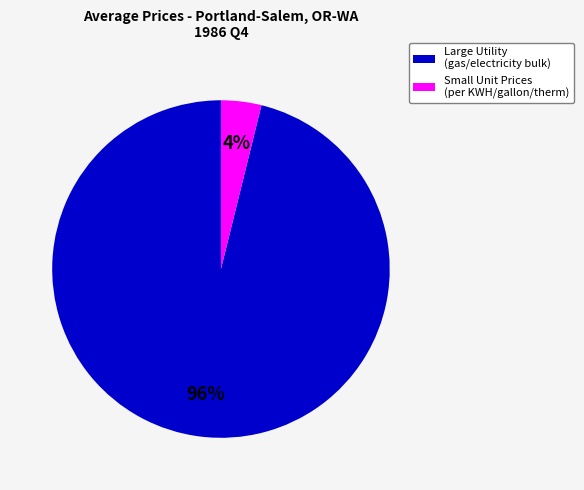

To the nearest percent, what is the average slice percentage?

50%